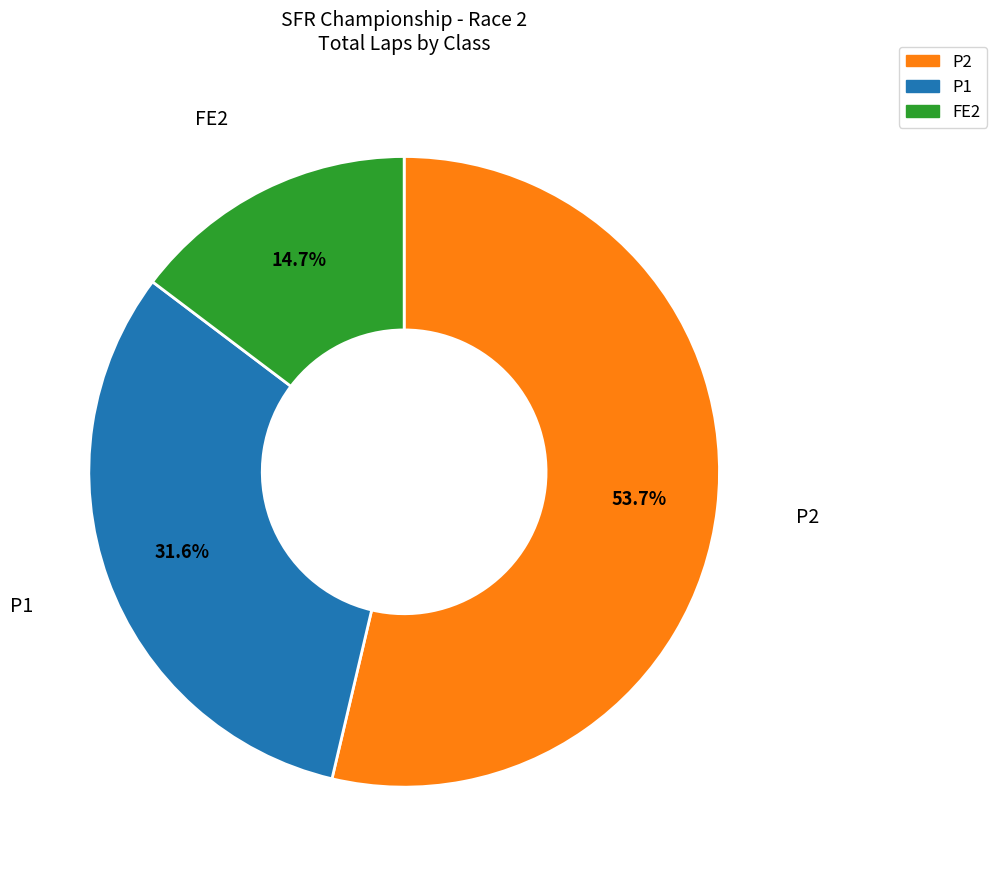

Does any single category account for the majority?

Yes